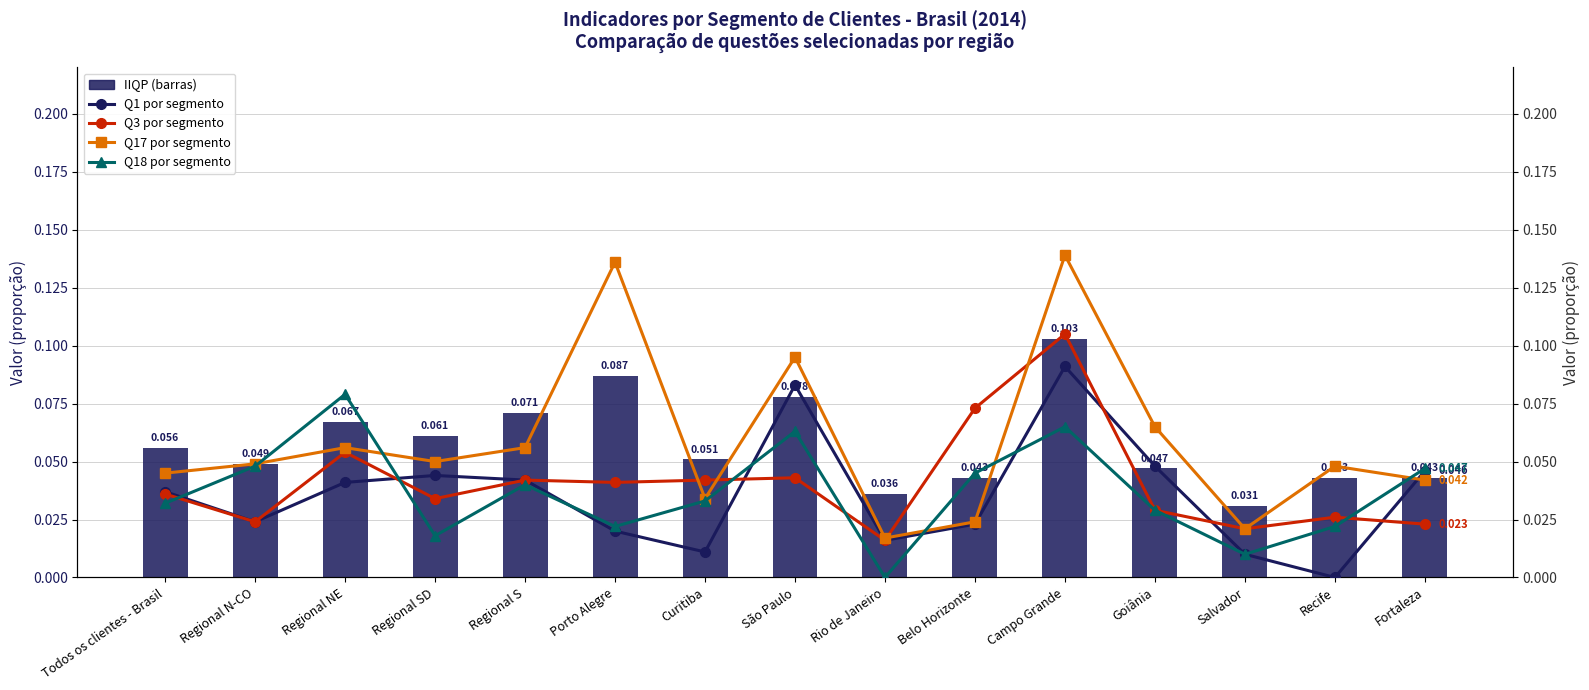

Rank the series by their maximum value, from highest to lowest.

Q17 por segmento, Q3 por segmento, IIQP, Q1 por segmento, Q18 por segmento